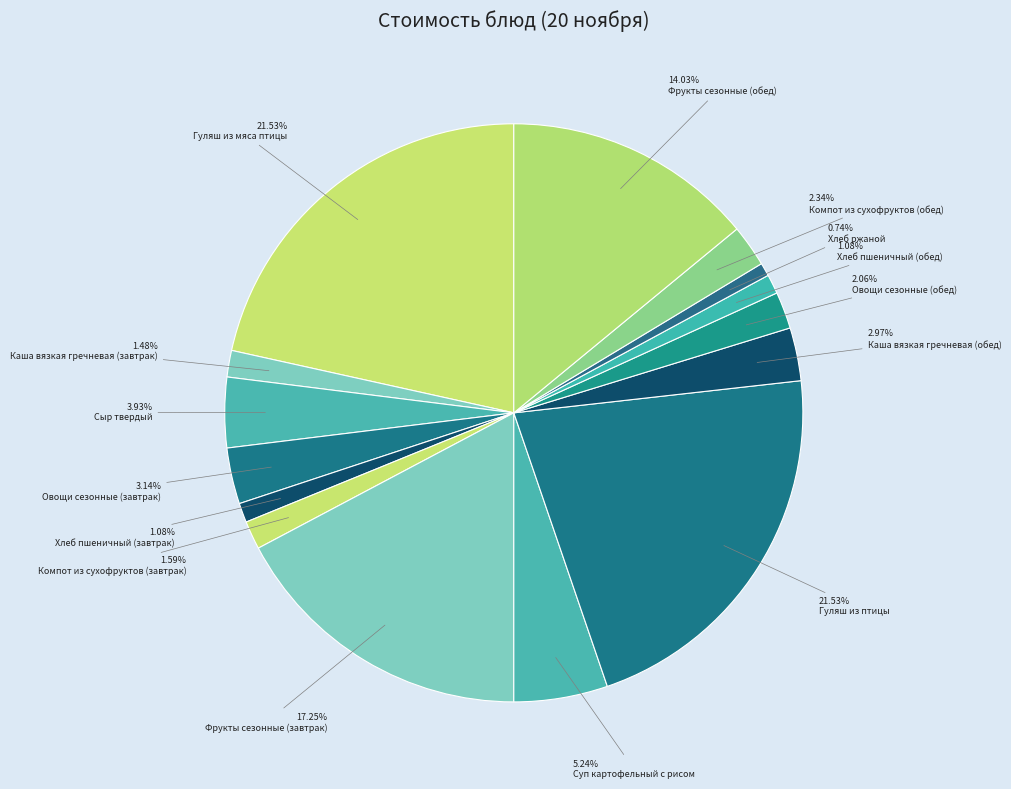

How many slices are in this pie chart?

15